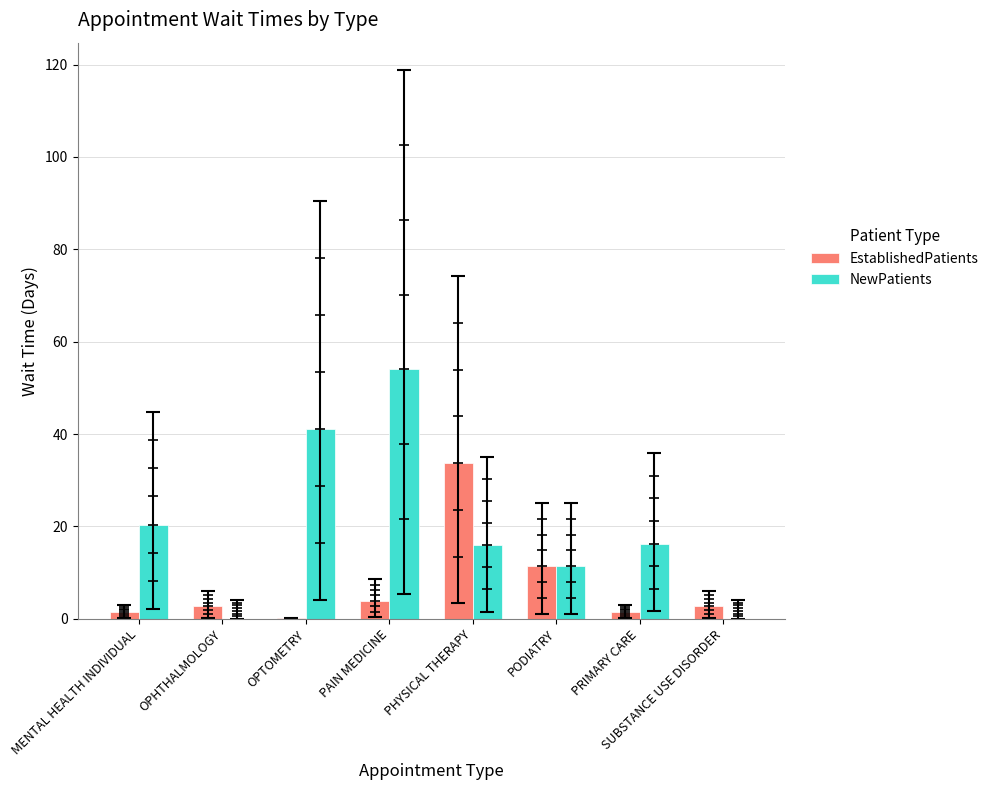

Where is EstablishedPatients nearest to the value 16?

PODIATRY